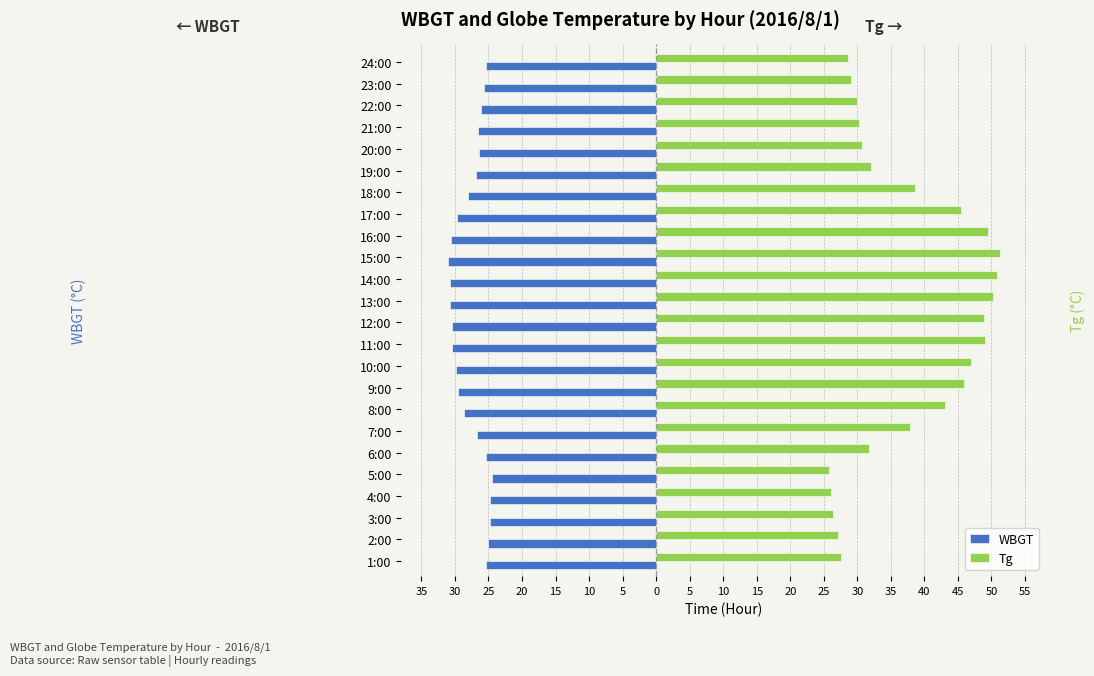

What are all the series names shown in the legend?

WBGT, Tg